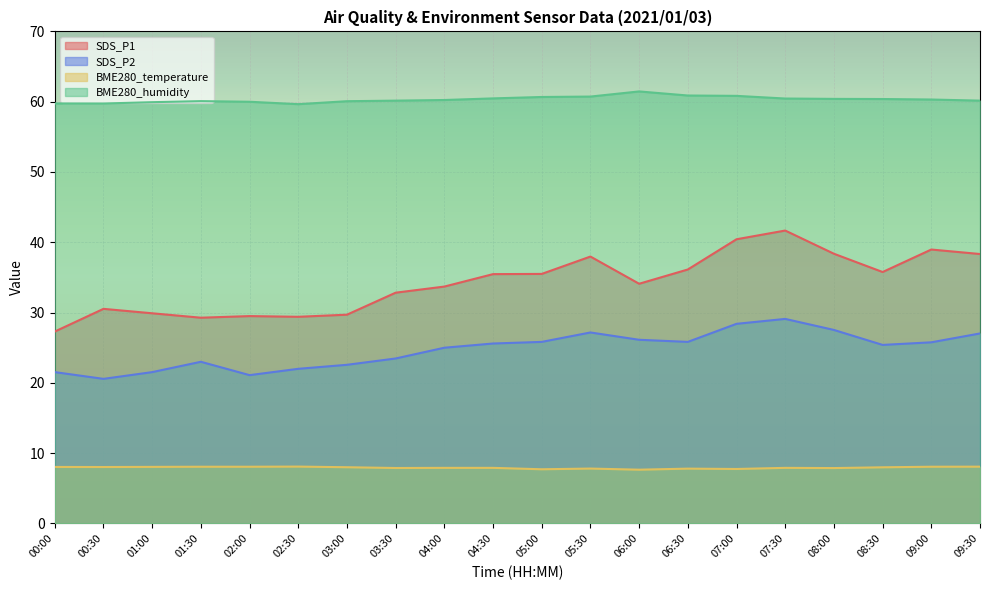

Read the SDS_P2 value at 00:30.

20.6